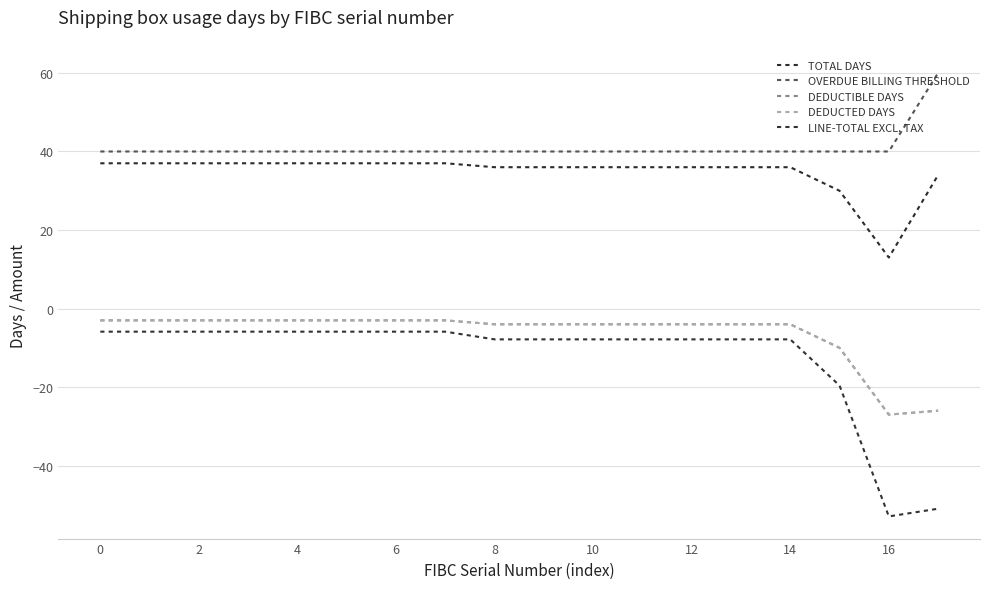

True or false: LINE-TOTAL EXCL. TAX has more than 0 points higher than both neighbors.

False